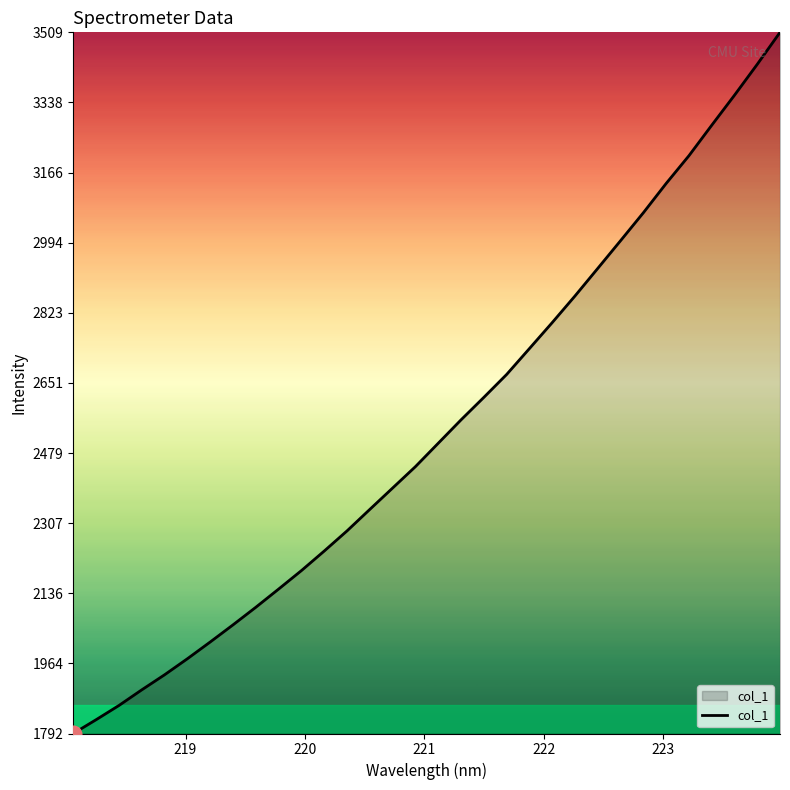

What is the smallest value displayed?

1792.5